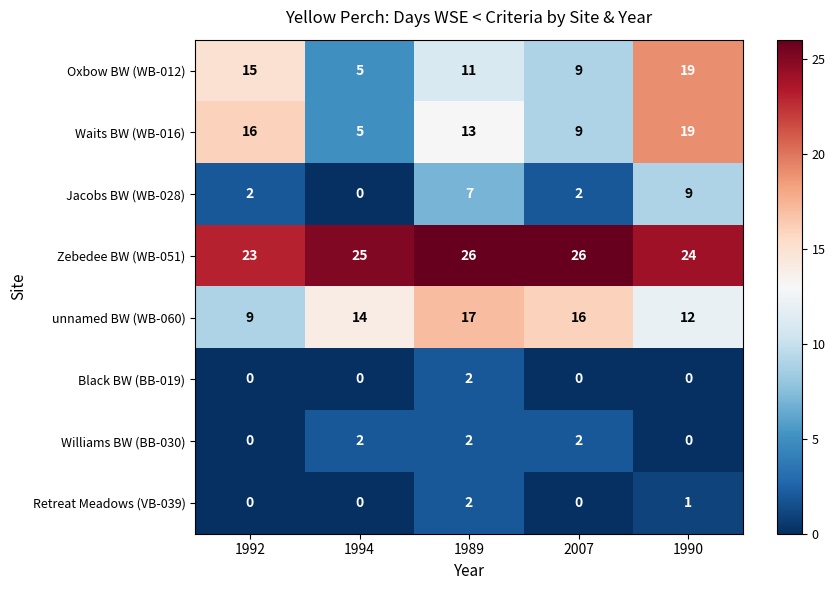

What is the spread (max minus min) of values at 2007?

26